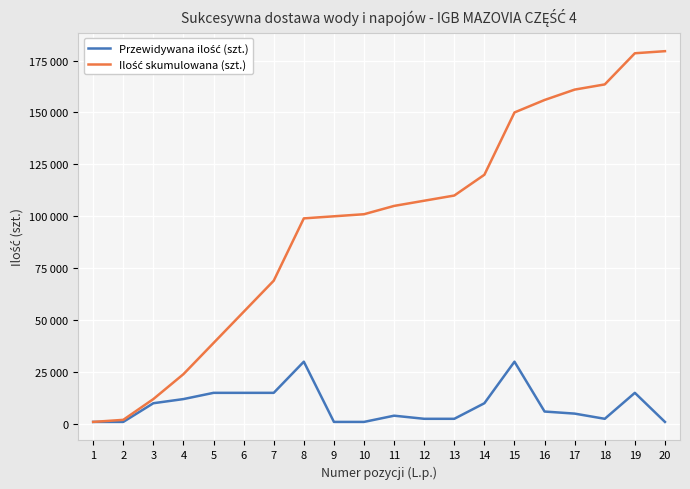

At which category is the sum across all series the highest?

19